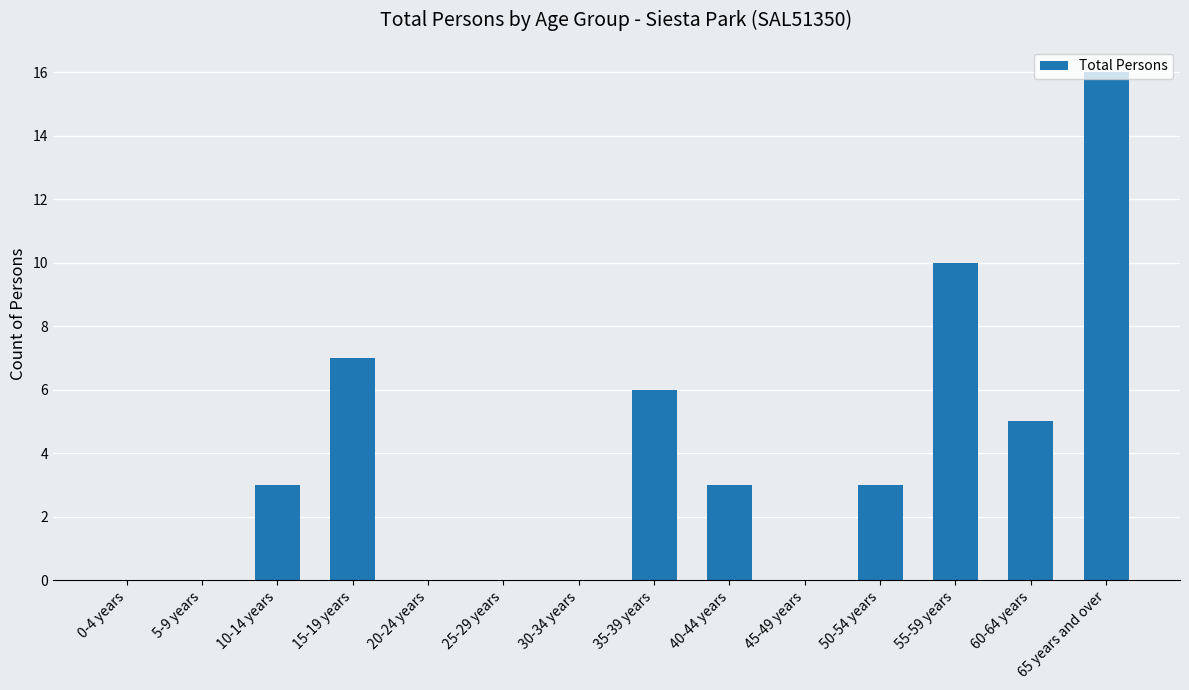

The chart shows a value of 7 at 5-9 years. True or false?

False